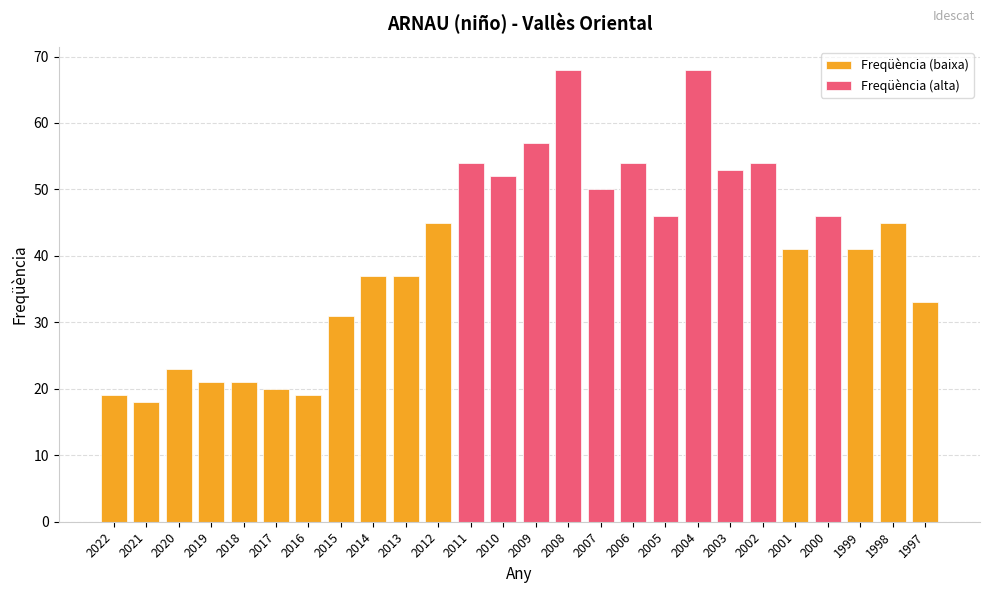

What is the value of the 21st bar from the left?

54